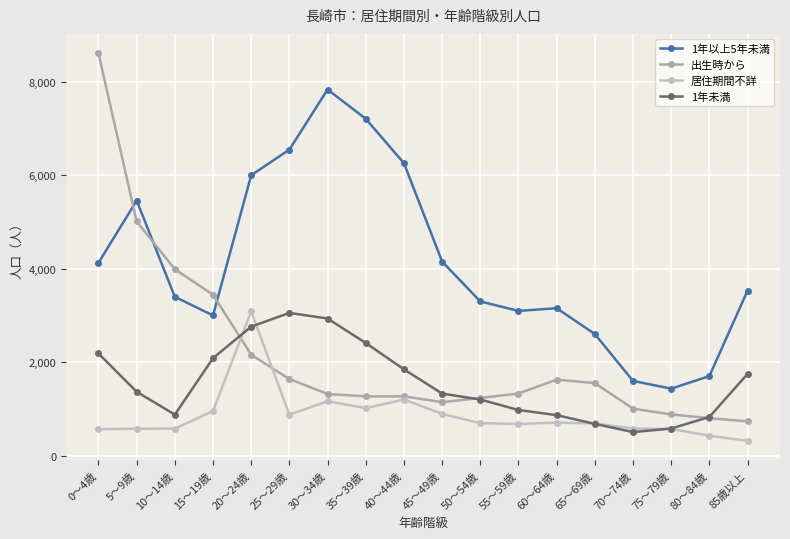

The value of 1年未満 at 55～59歳 is 686. True or false?

False